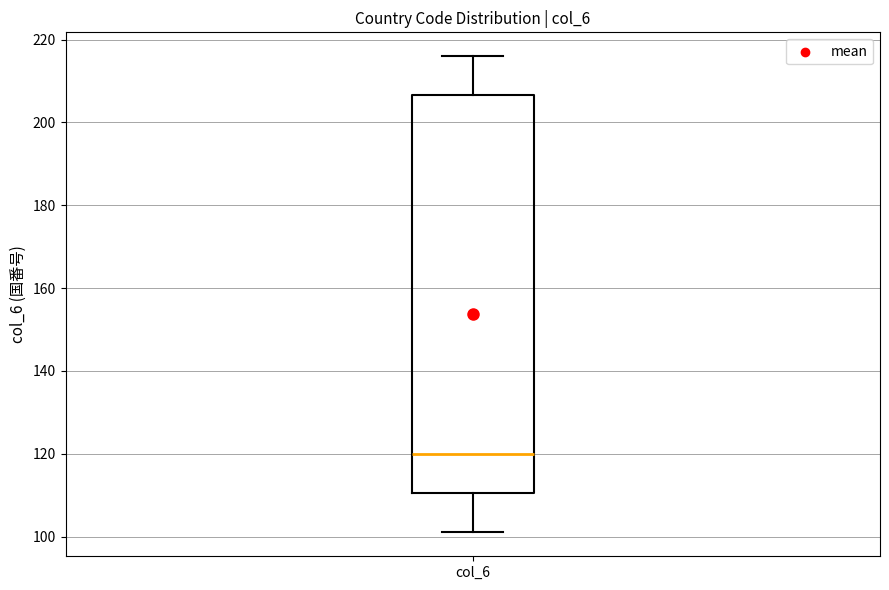

Transcribe this box plot: give where the median line is, the range the box spans, and where the two whiskers end, as read against the y-axis. The values are not printed on the chart, so give them approximately, as read against the axis.

median 120, box 110 to 206, whiskers 102 to 216